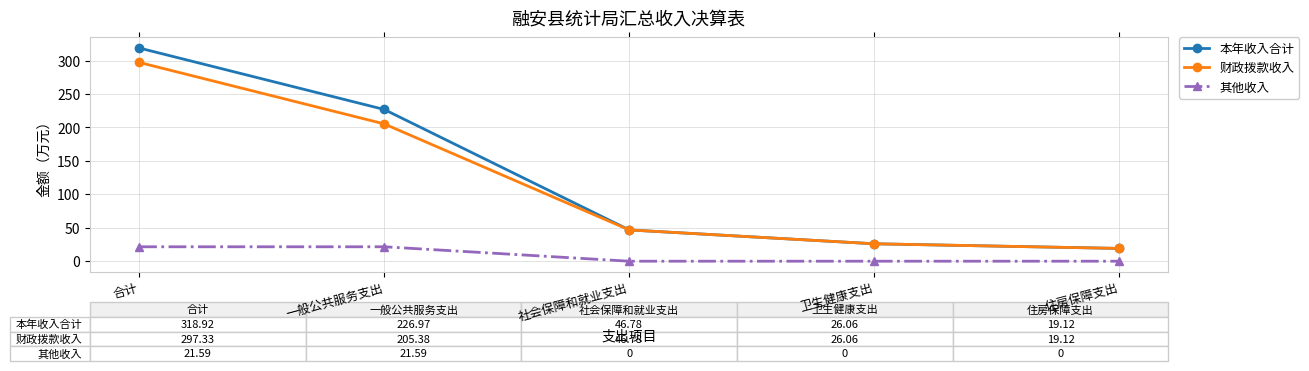

Reading left to right, extract all data points from this chart.

本年收入合计: 318.9	227.0	46.8	26.1	19.1
财政拨款收入: 297.3	205.4	46.8	26.1	19.1
其他收入: 21.6	21.6	0.0	0.0	0.0